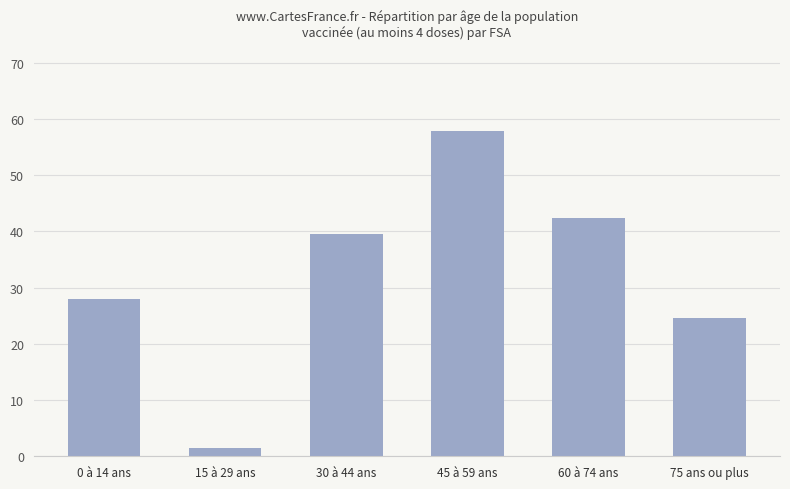

What is the difference between the maximum and minimum values?

56.3